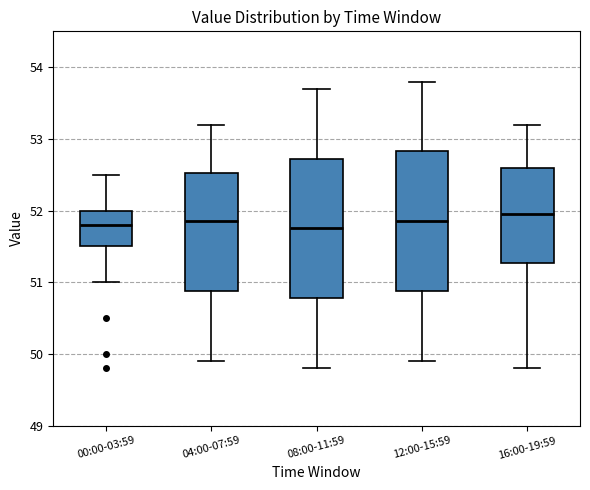

Where is the lower edge of the box for 00:00-03:59 on the y-axis? The values are not printed on the chart, so give them approximately, as read against the axis.

51.5